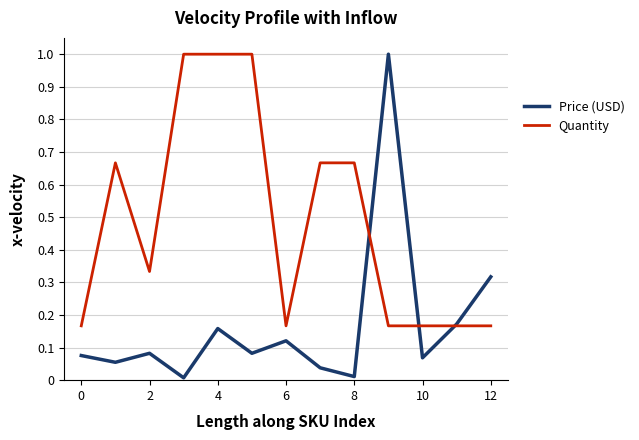

Which series has the widest spread of values?

Price (USD)